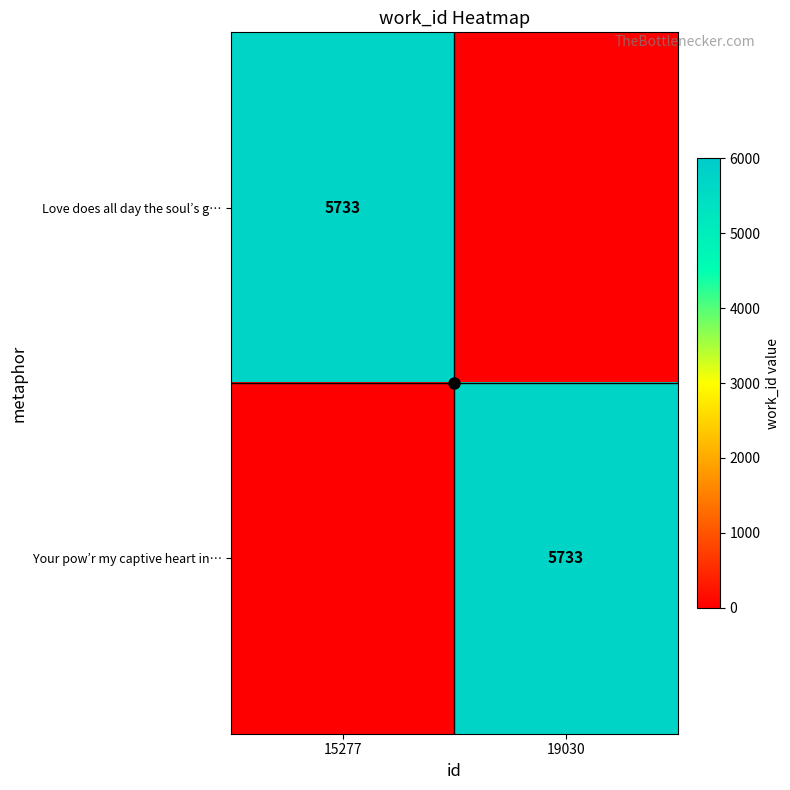

List the labels in order of Your pow’r my captive heart in… value, smallest first.

15277, 19030